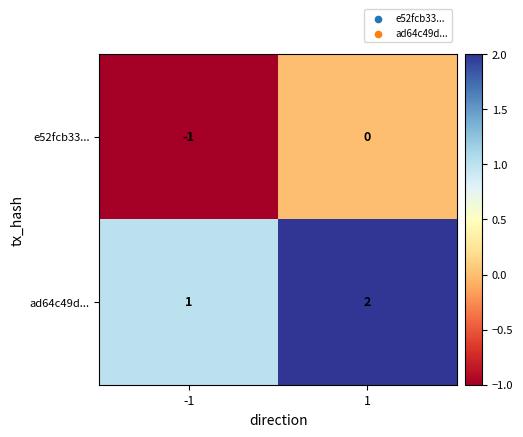

Reading left to right, transcribe all the data shown in this chart.

e52fcb33...: -1	0
ad64c49d...: 1	2